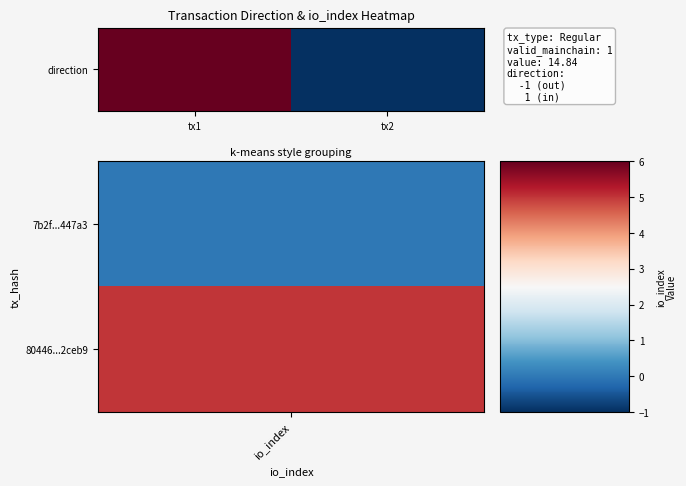

Read the value at tx1.

-1